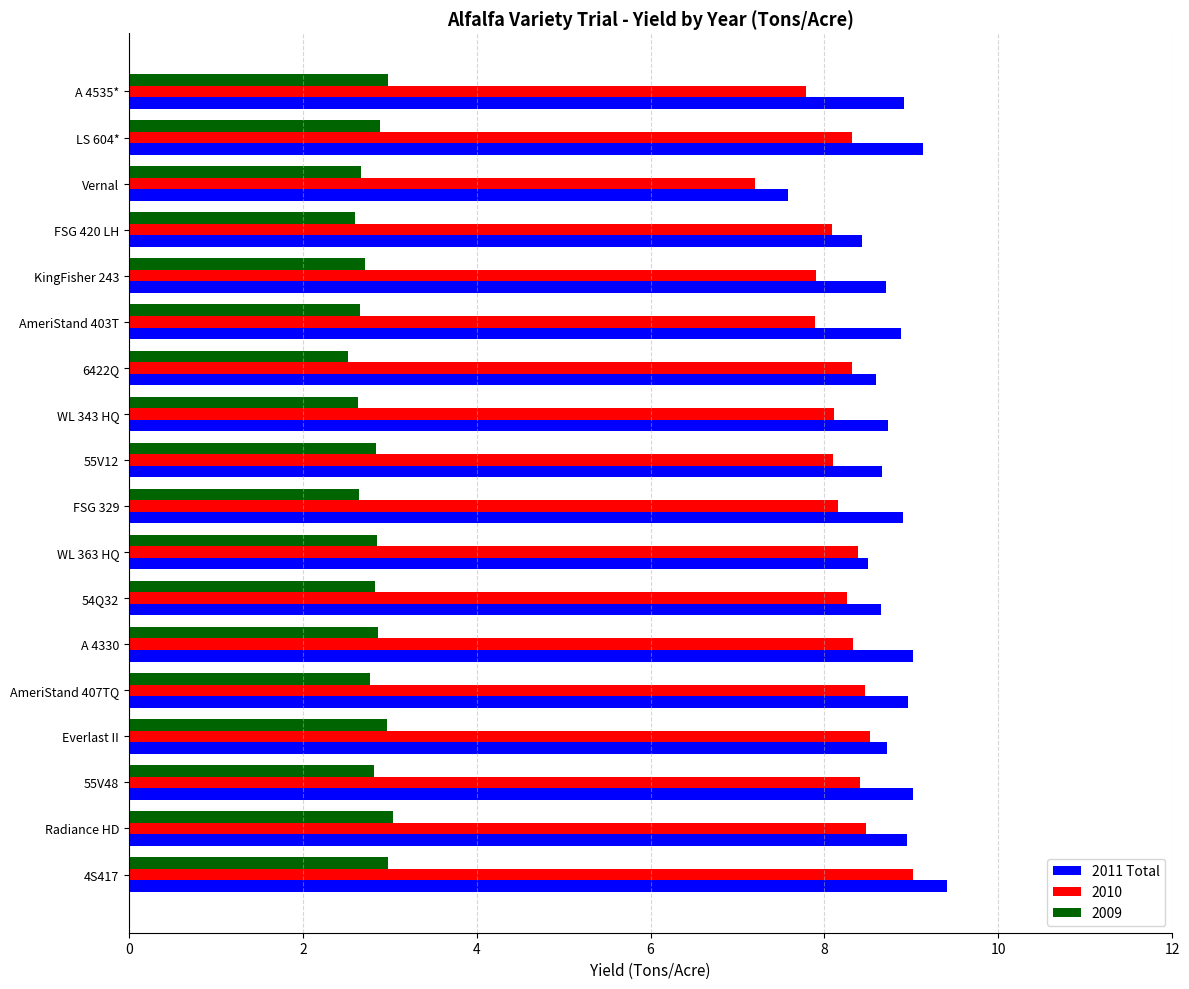

What is the difference between the maximum and second lowest values in the 2009 series?

0.4